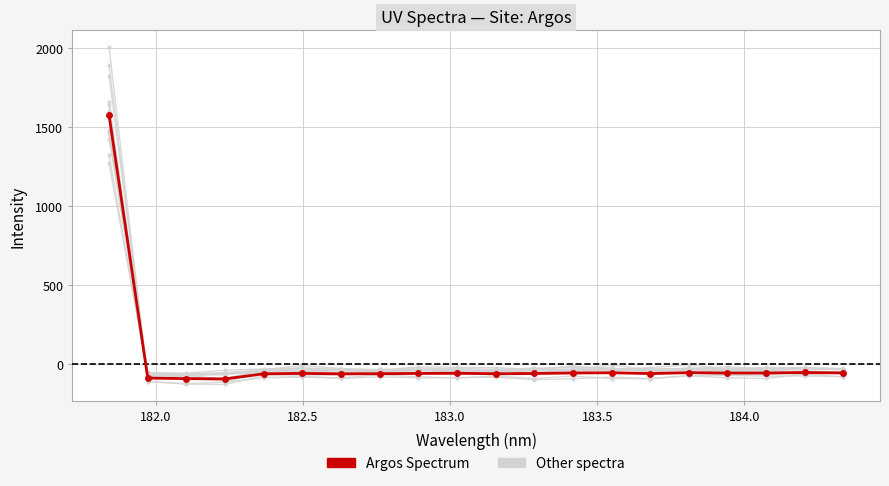

At how many categories does at least one series exceed 1436?

1